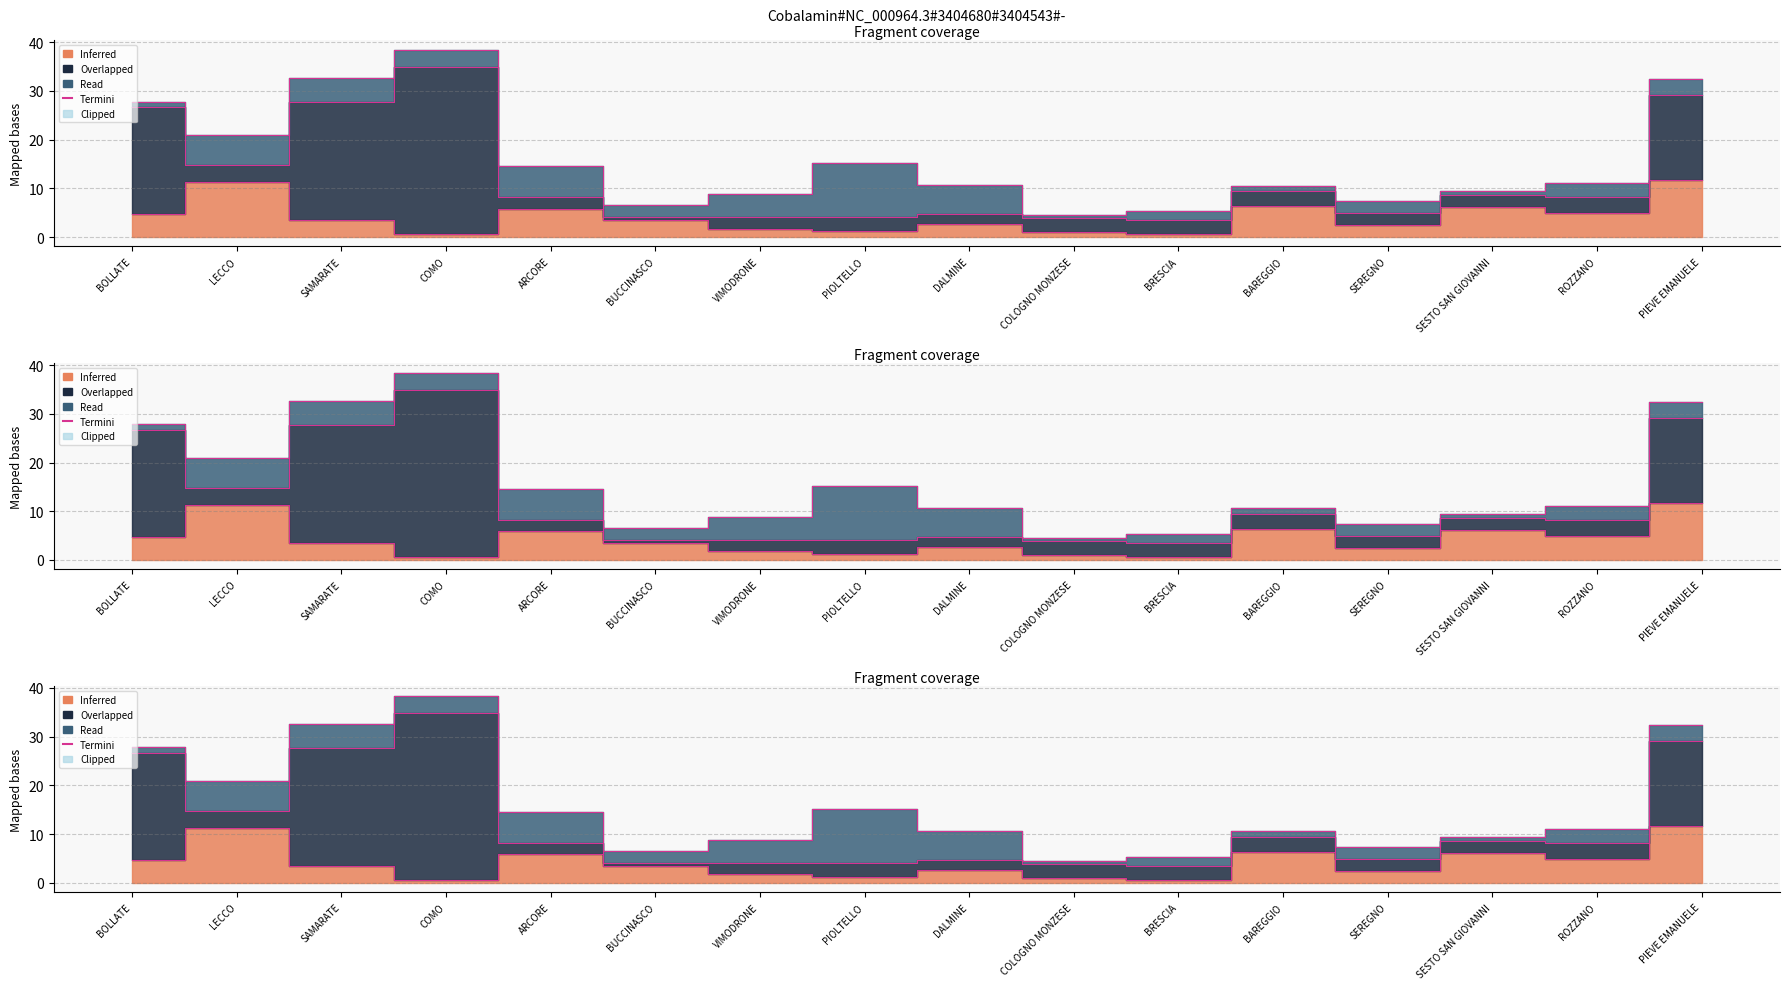

What position from the left is SAMARATE?

3